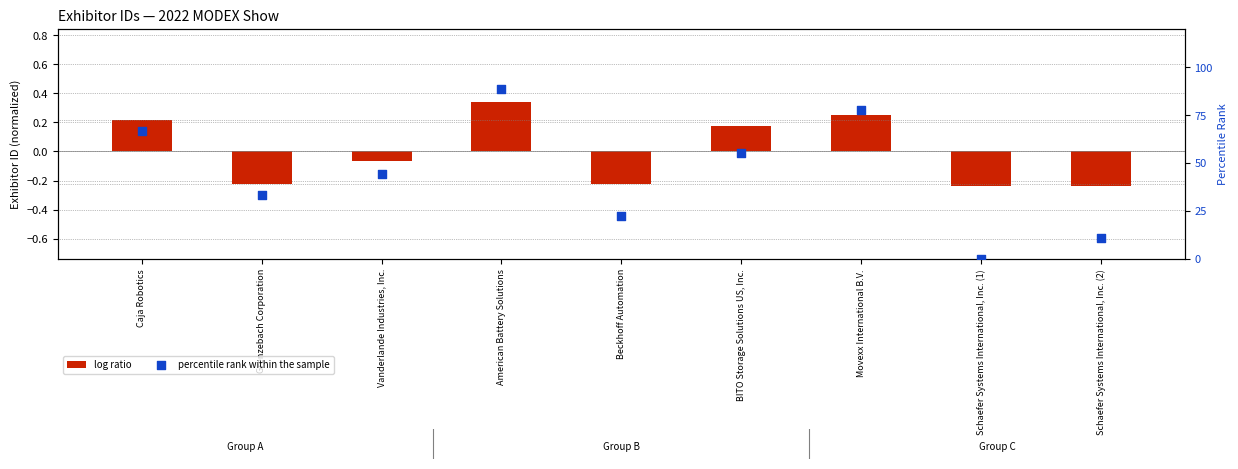

What is the total value across all series at Beckhoff Automation?

22.0